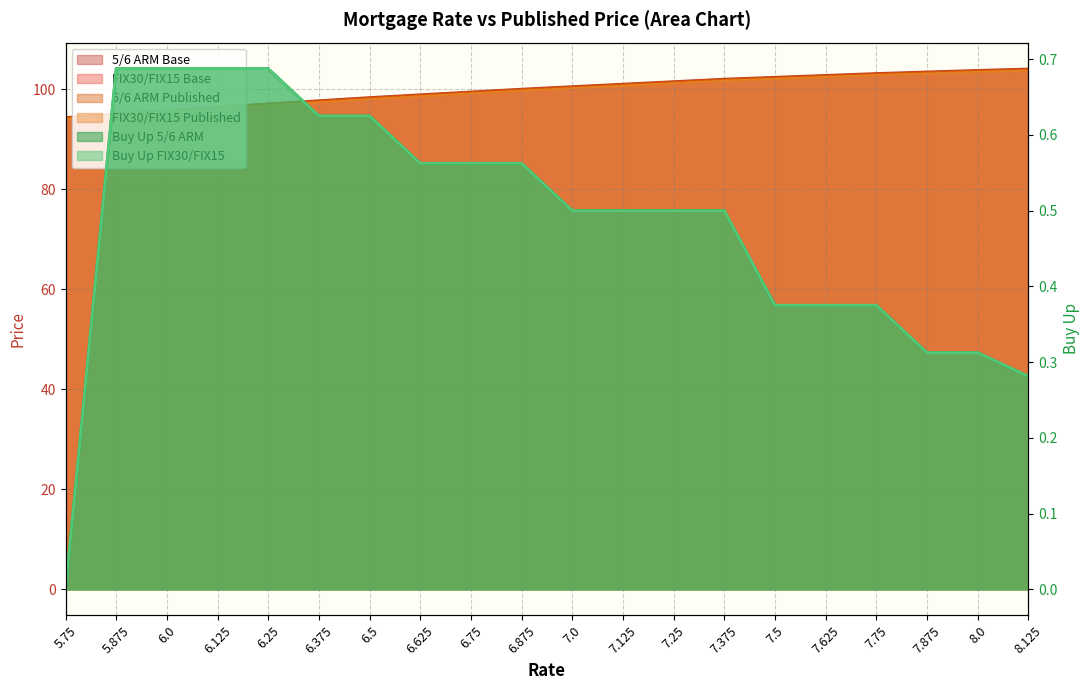

What is the maximum value for Buy Up 5/6 ARM?

0.7